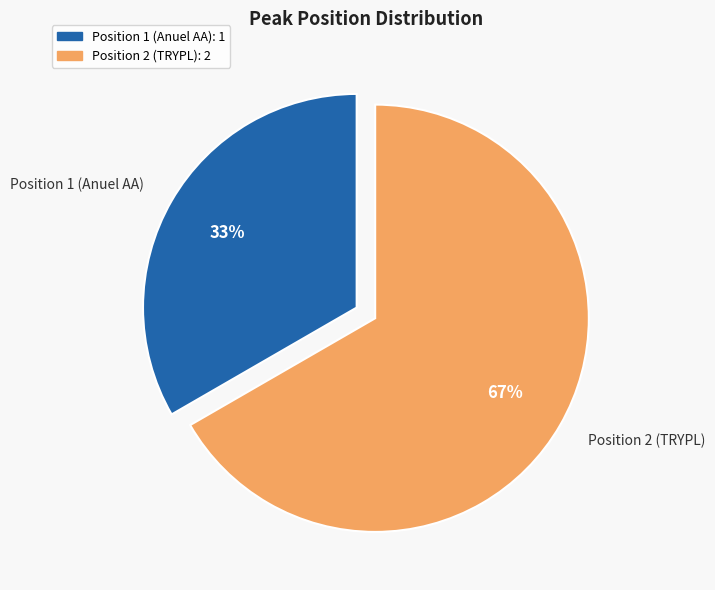

To the nearest percent, what is the combined percentage of Position 1 (Anuel AA) and Position 2 (TRYPL)?

100%